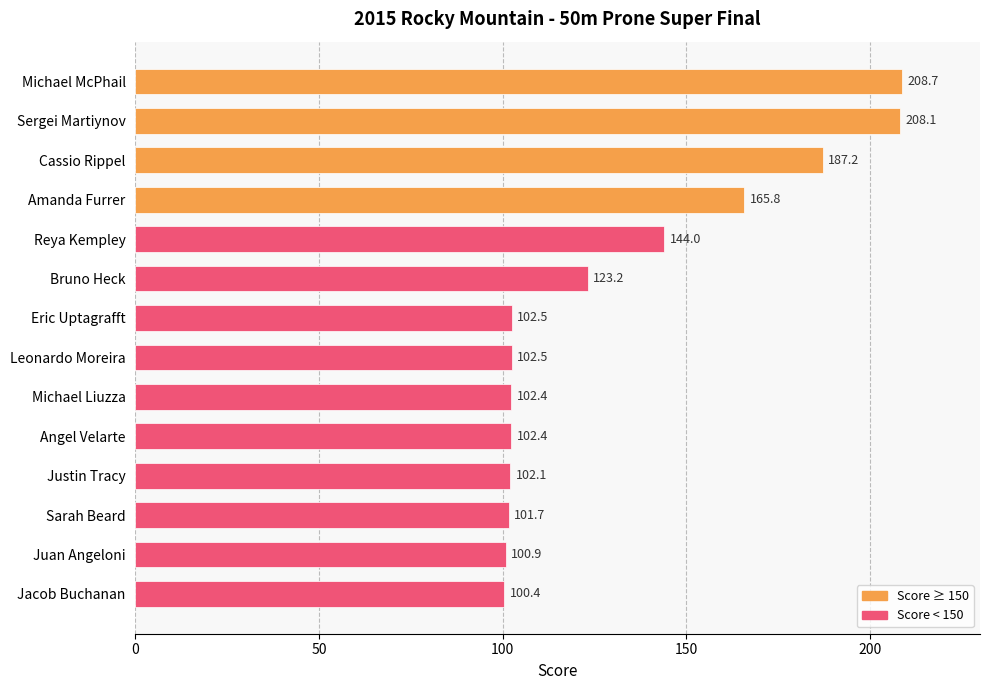

The value at Jacob Buchanan is 177.1. True or false?

False